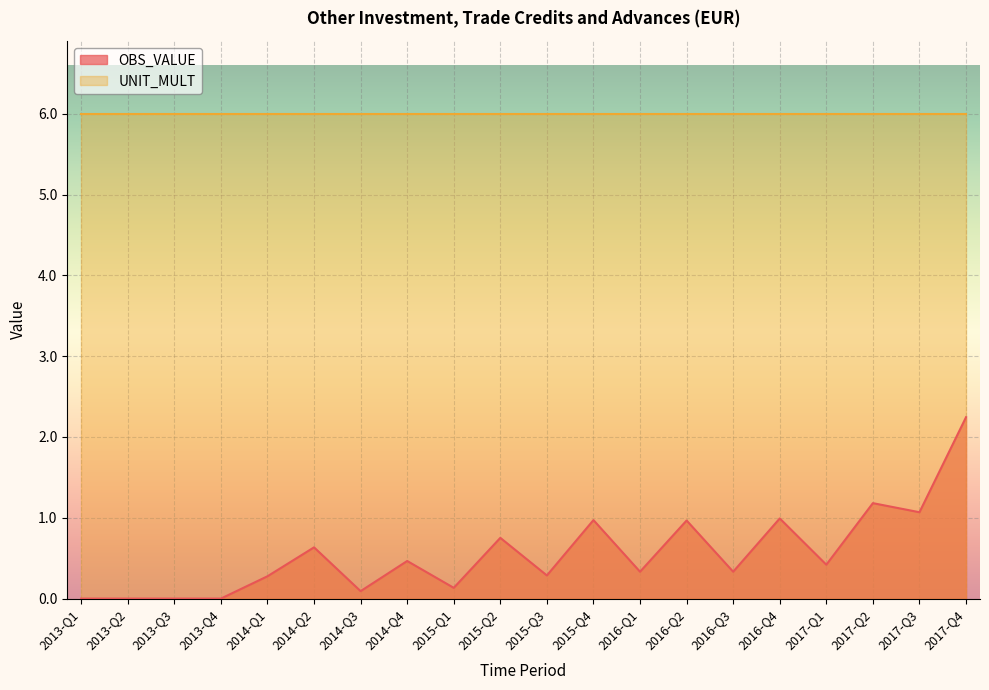

What is the label of the 13th point from the left?

2016-Q1